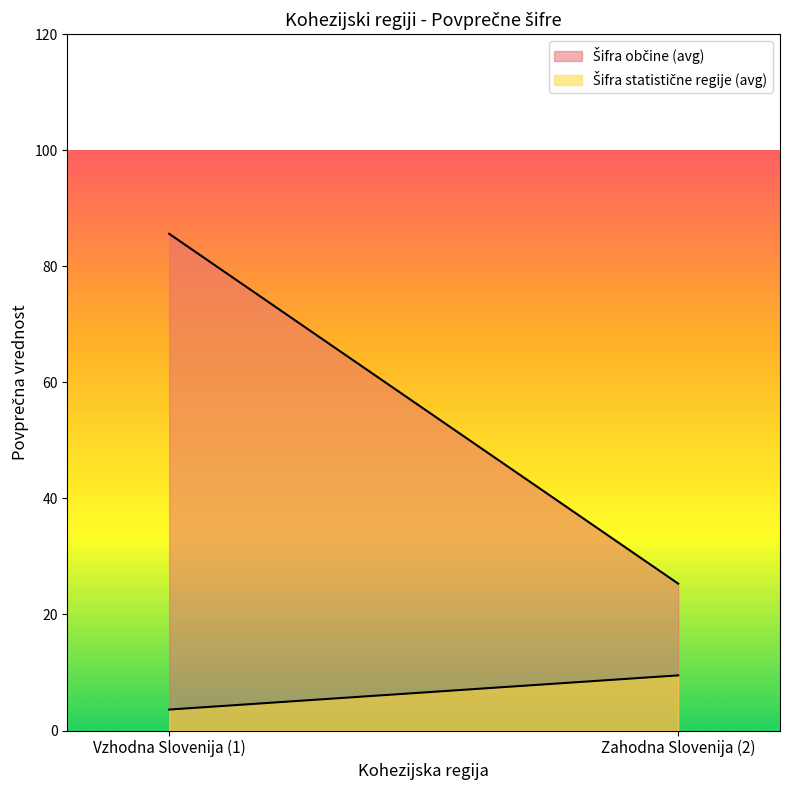

How many lines are shown in the chart?

2